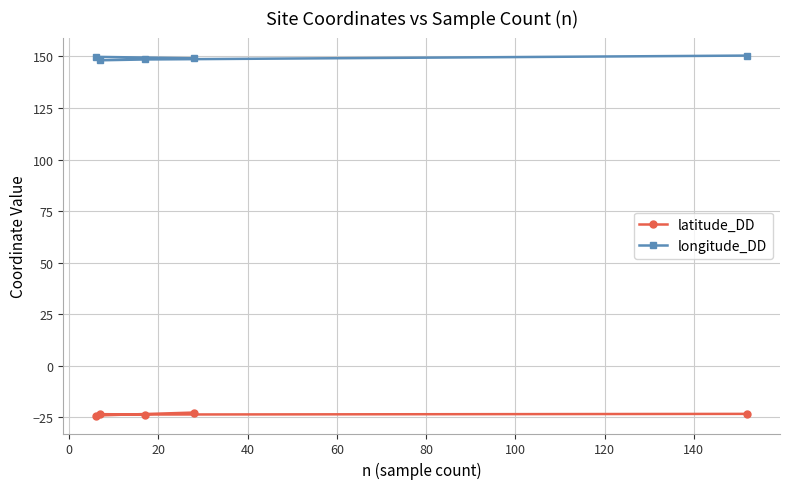

What is the value of the latitude_DD point at the 3rd from the left?

-23.6